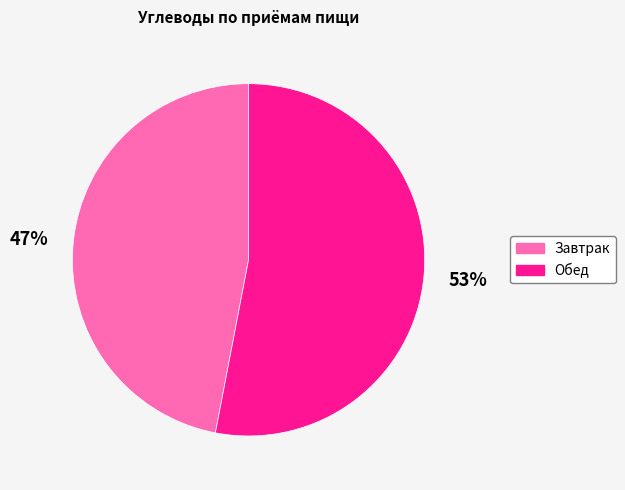

How many segments does this pie chart have?

2